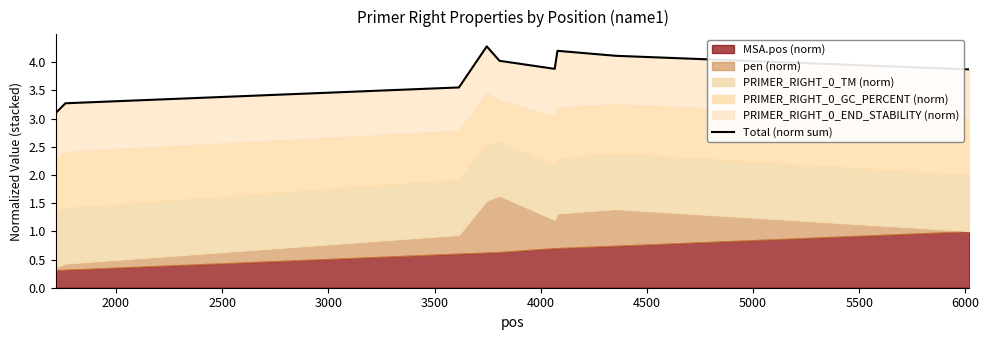

What is the greatest value displayed?

4.3